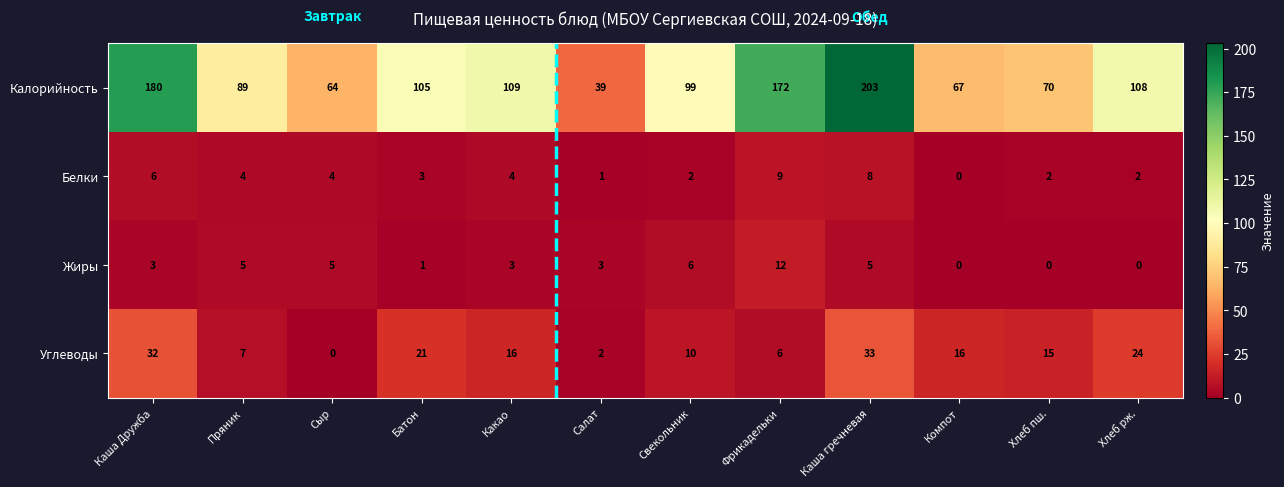

At Хлеб пш., list the series in order from smallest to largest.

Жиры, Белки, Углеводы, Калорийность